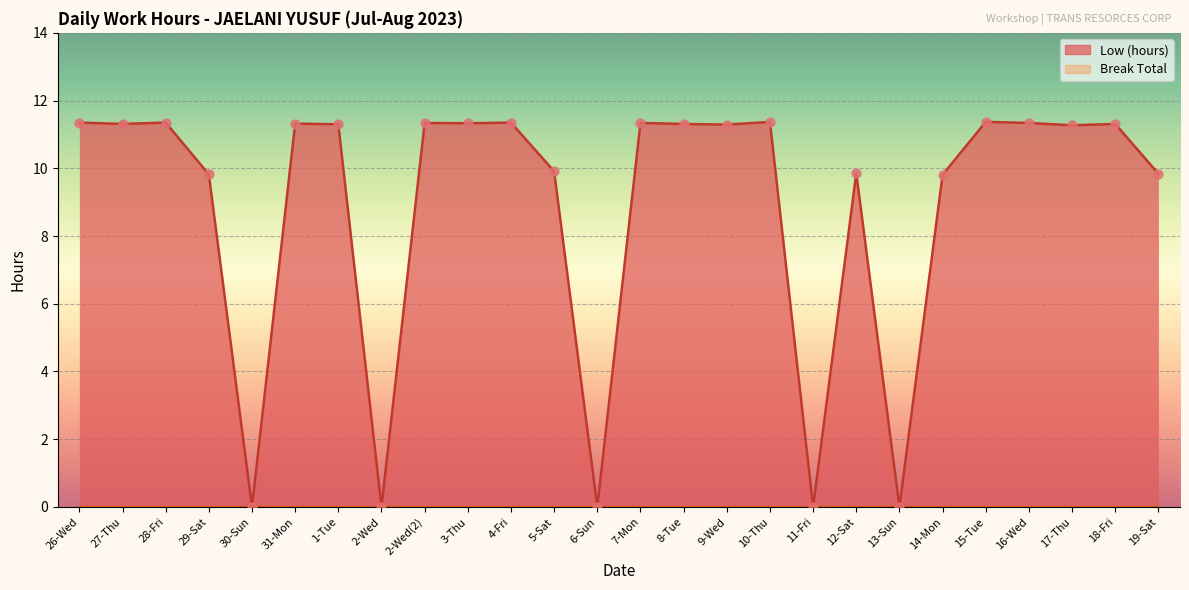

Between 9-Wed and 29-Sat, which is larger?

9-Wed